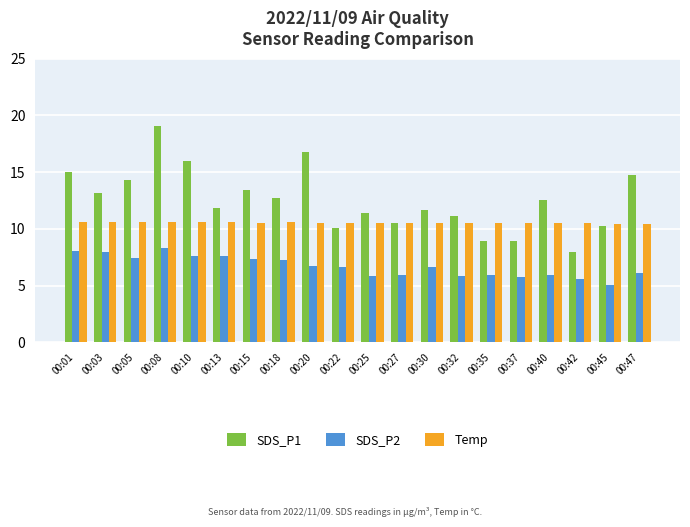

What is the minimum value for Temp?

10.4